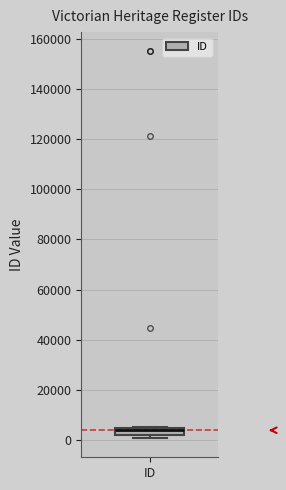

Where does the median line of the box for ID sit on the y-axis? The values are not printed on the chart, so give them approximately, as read against the axis.

4000